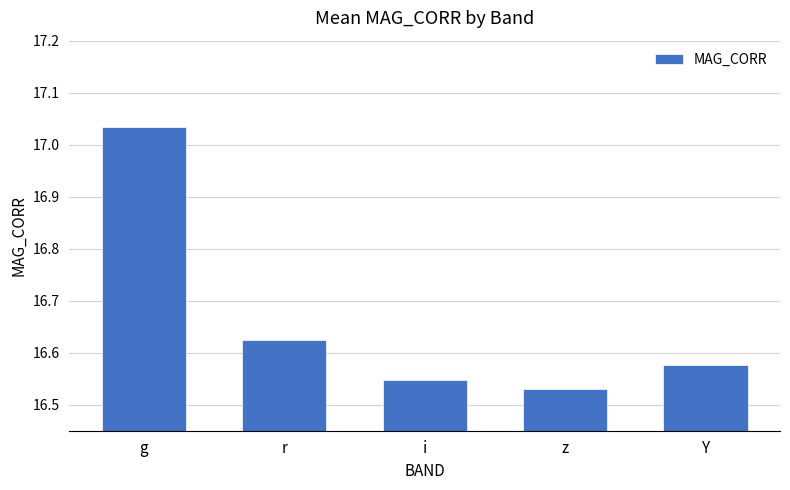

At which label is the value closest to 16?

z